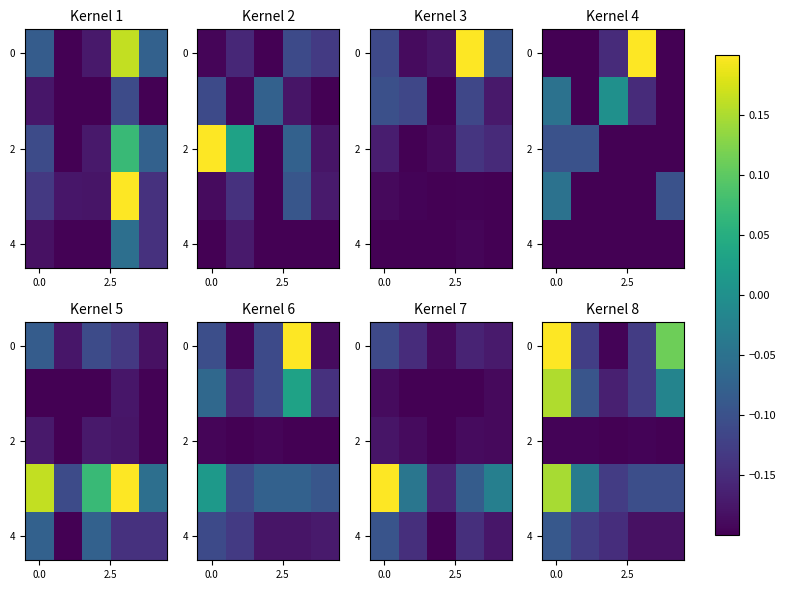

How many negative values does the 0 series have?

3